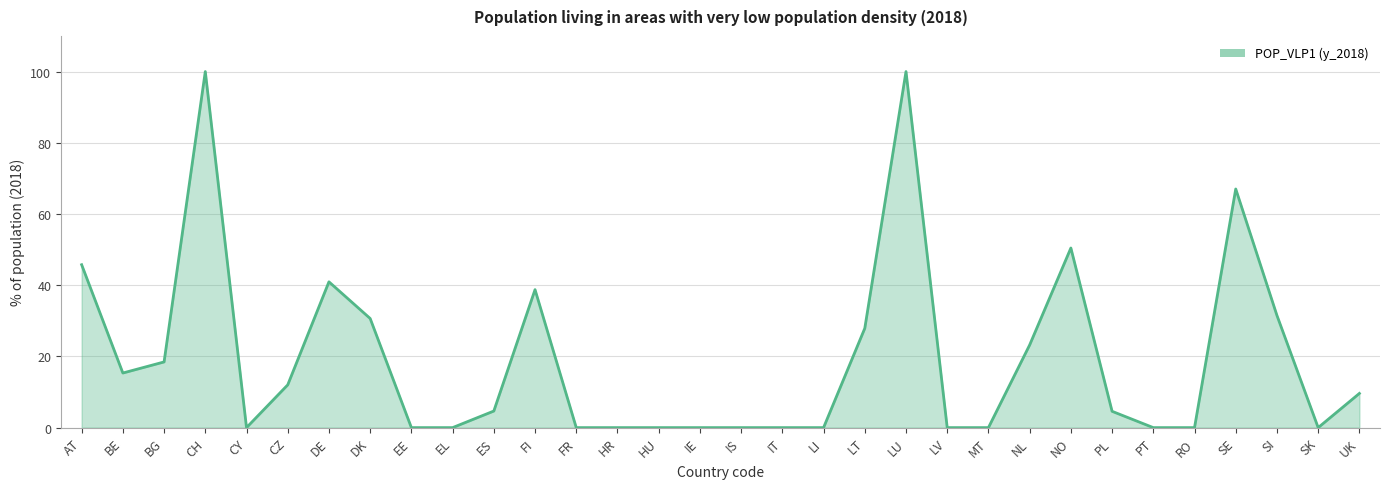

What is the approximate value at SE?

67.0